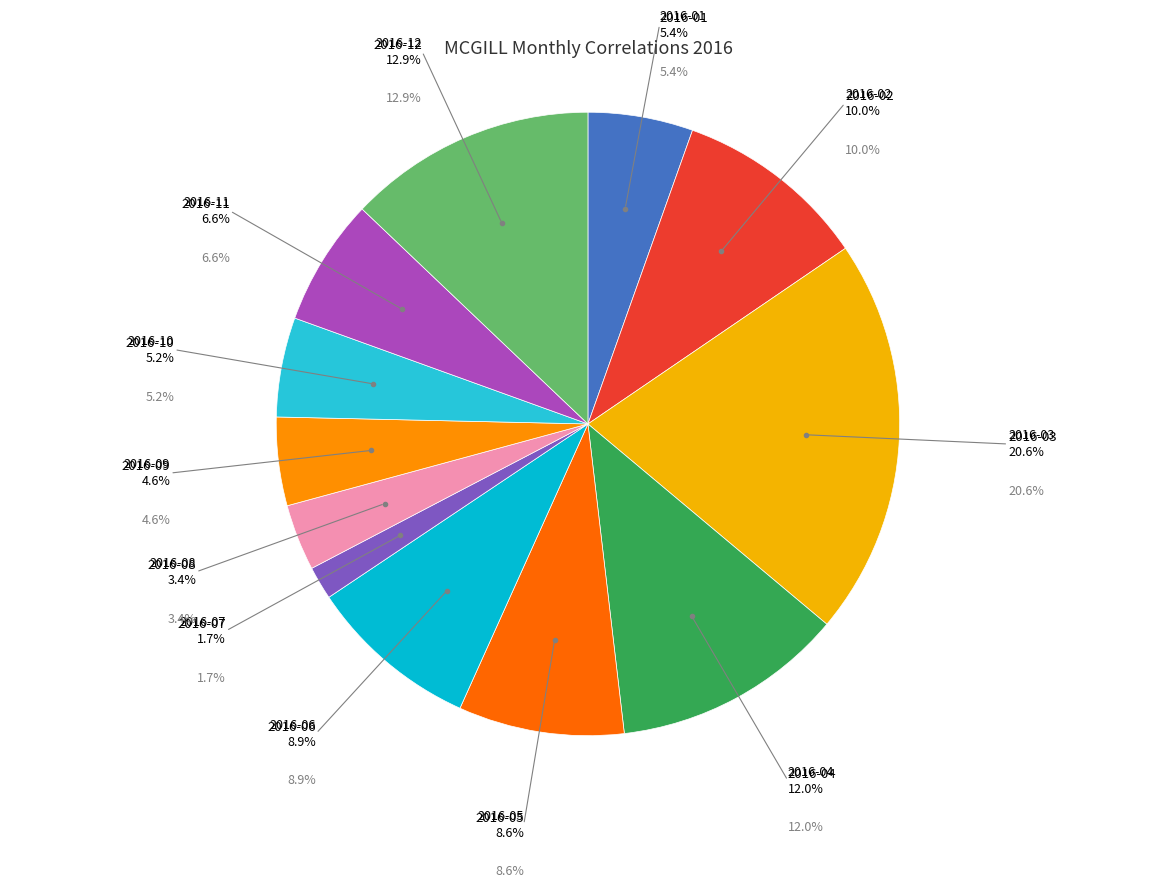

To the nearest percent, what is the average slice percentage?

8%